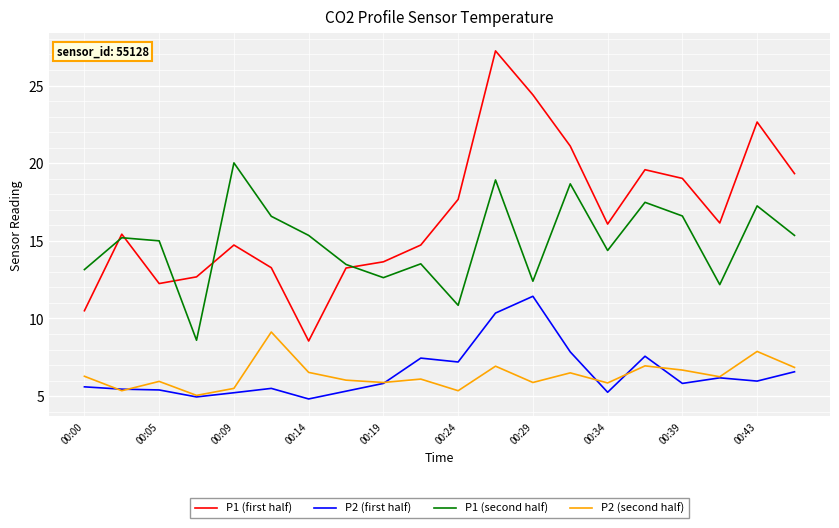

Rank the series by their maximum value, from lowest to highest.

P2 (second half), P2 (first half), P1 (second half), P1 (first half)